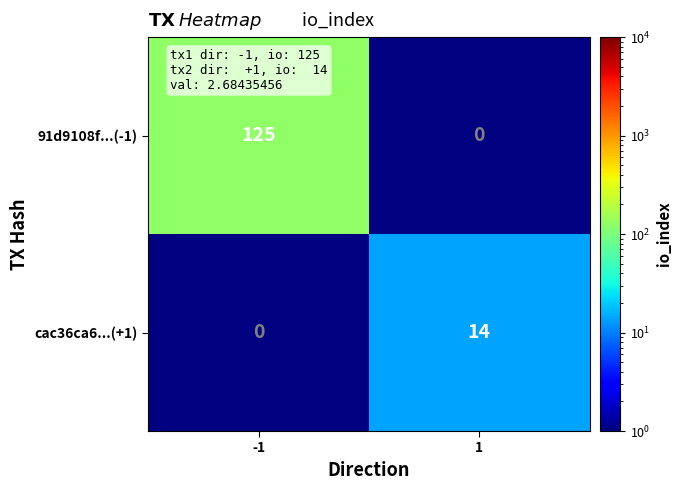

At how many categories does at least one series exceed 14?

1